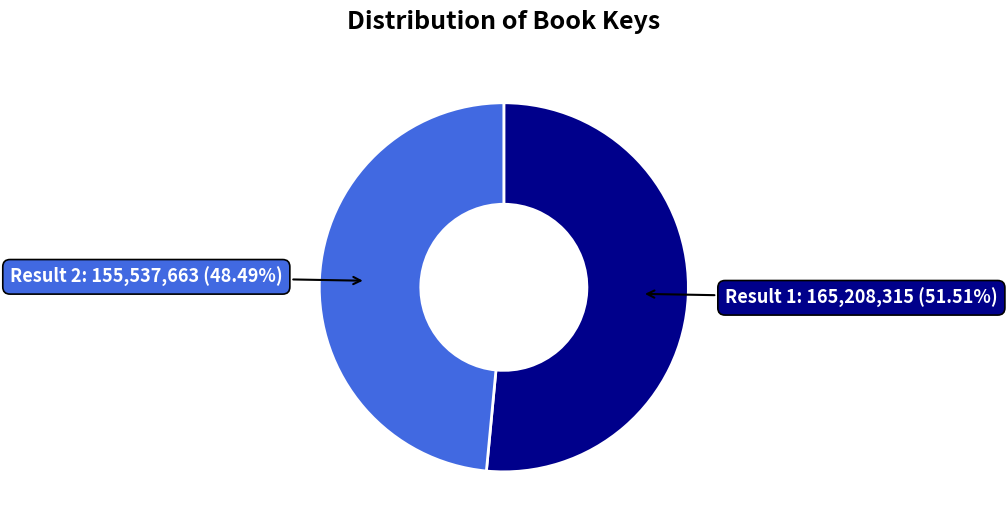

How many segments does this pie chart have?

2